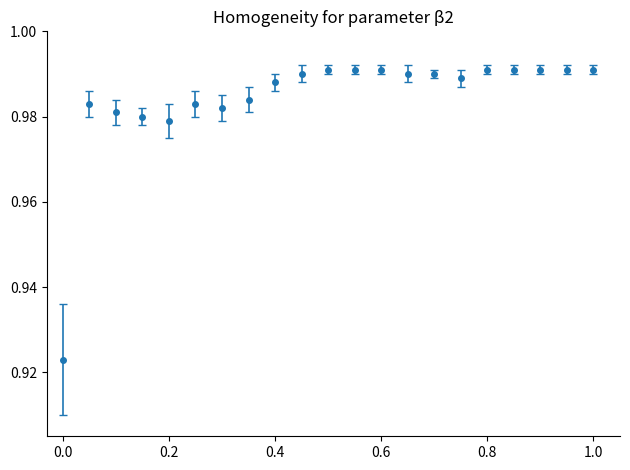

What is the sum of all values?

20.7